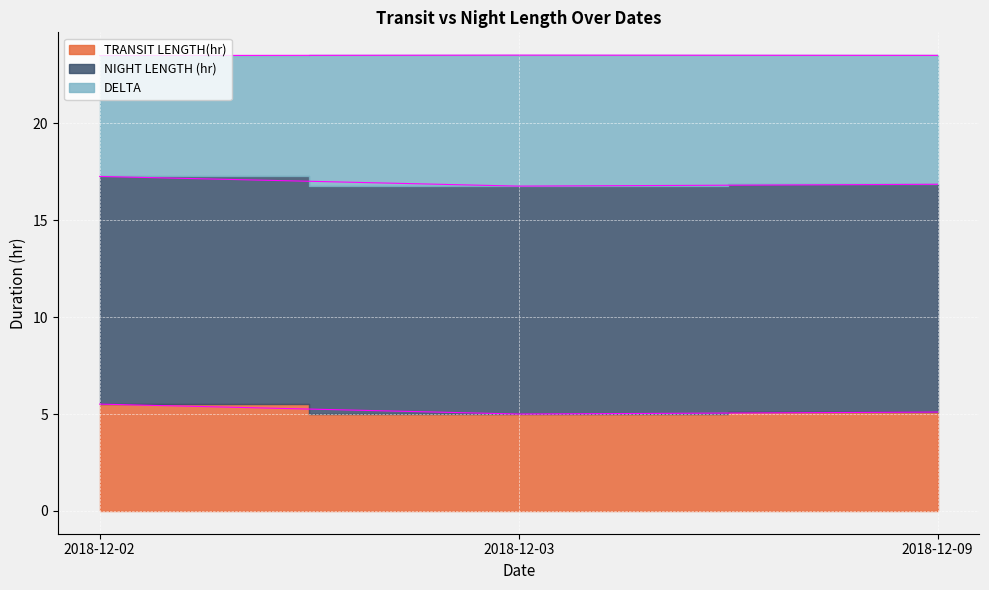

The value of DELTA at 2018-12-02 is 7.7. True or false?

False